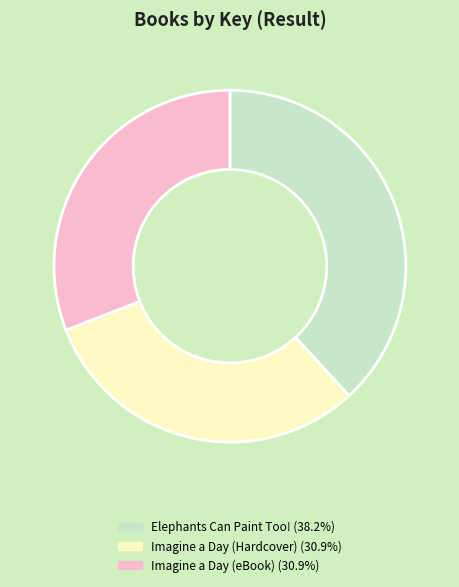

Which slice is the largest?

Elephants Can Paint Too!